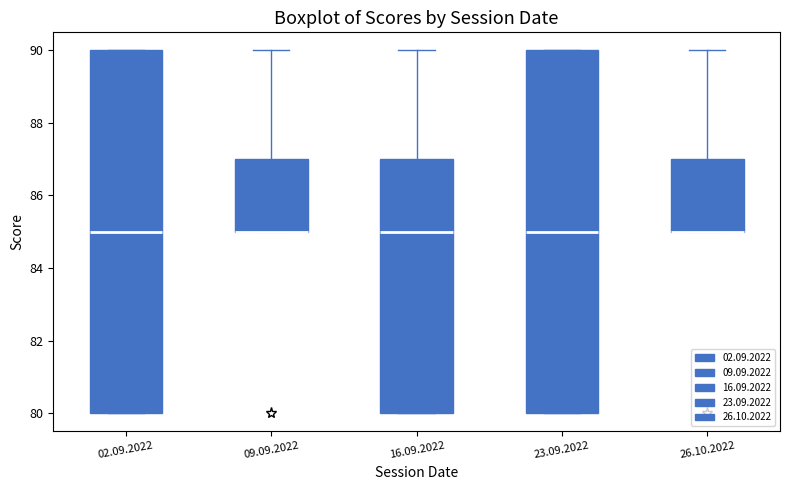

Reading left to right, read every box against the y-axis: the position of its median line, the range the box covers, and the ends of its whiskers. The values are not printed on the chart, so give them approximately, as read against the axis.

02.09.2022: median 85, box 80 to 90, whiskers 80 to 90
09.09.2022: median 85 (drawn on the box's lower edge), box 85 to 87, whiskers 85 to 90
16.09.2022: median 85, box 80 to 87, whiskers 80 to 90
23.09.2022: median 85, box 80 to 90, whiskers 80 to 90
26.10.2022: median 85 (drawn on the box's lower edge), box 85 to 87, whiskers 85 to 90